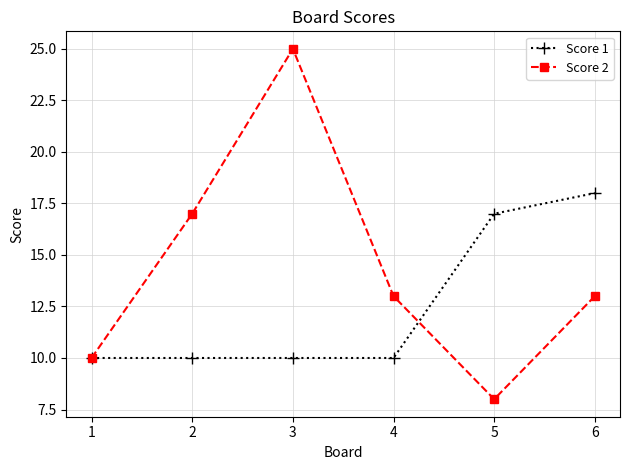

What is the difference between the maximum and minimum values in the Score 2 series?

17